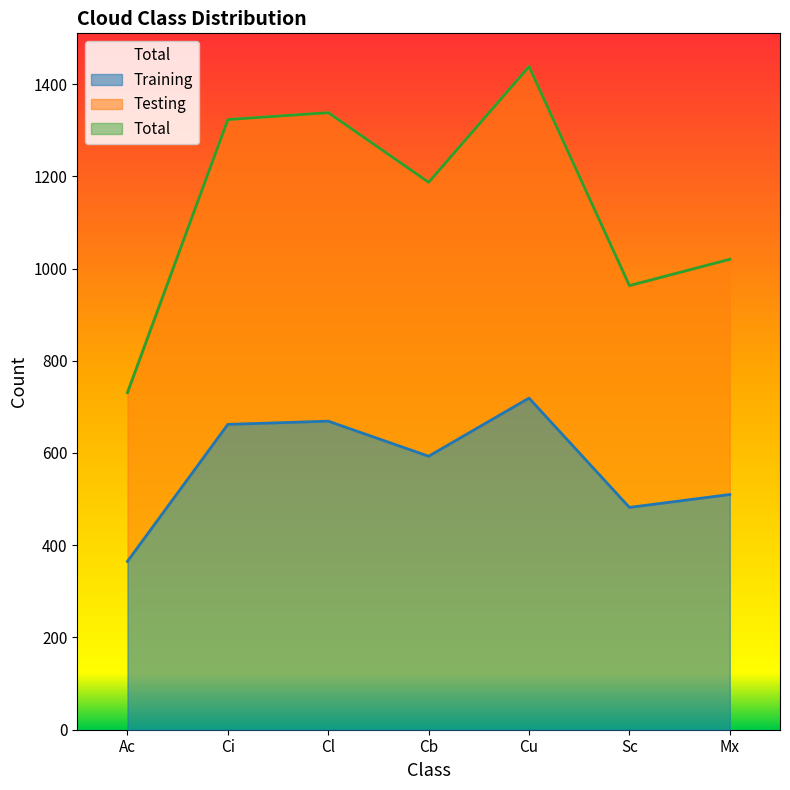

Which label corresponds to the smallest value in the chart?

Ac